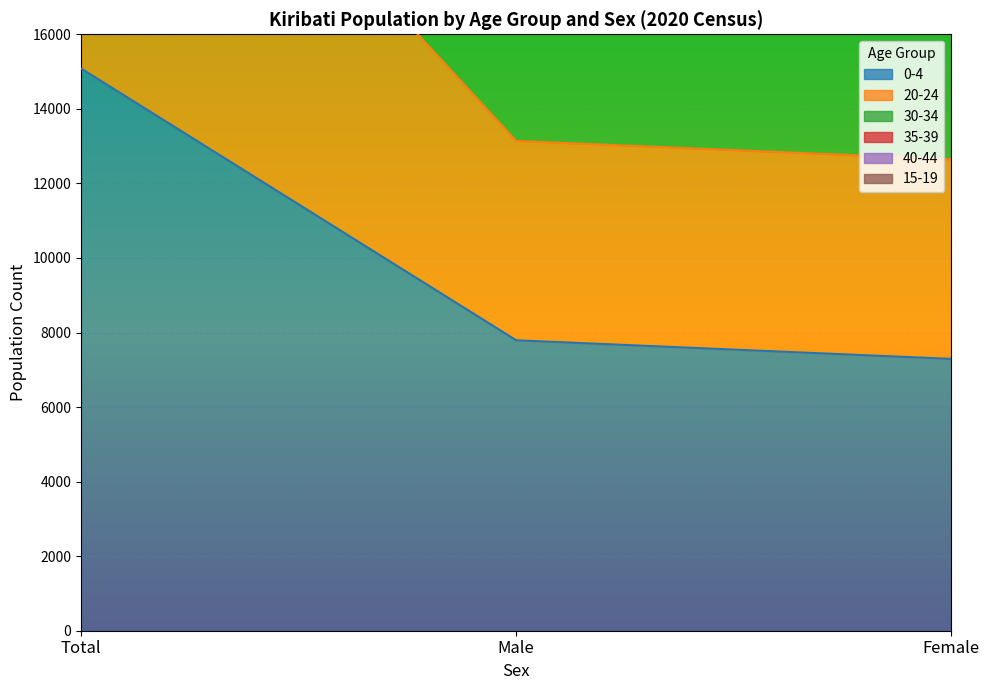

What is the spread (max minus min) of values at Male?

20596